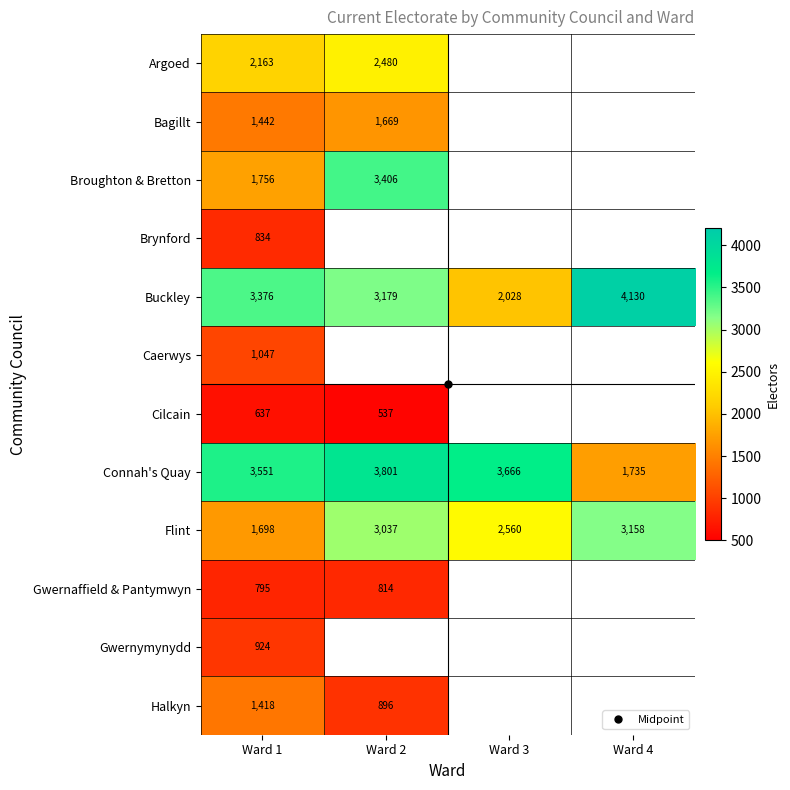

Rank the series by their maximum value, from highest to lowest.

Buckley, Connah's Quay, Broughton & Bretton, Flint, Argoed, Bagillt, Halkyn, Caerwys, Gwernymynydd, Brynford, Gwernaffield & Pantymwyn, Cilcain